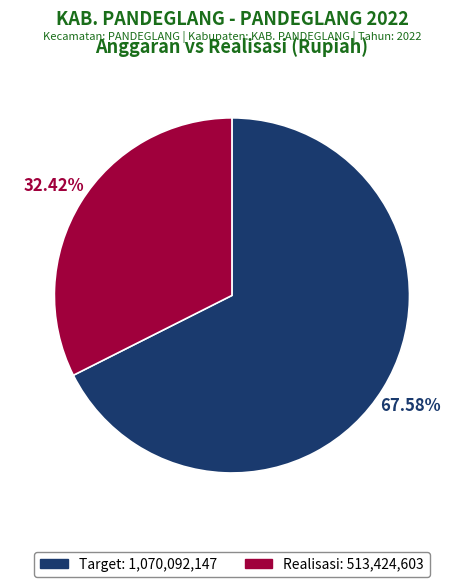

True or false: Realisasi accounts for 23% of the total.

False